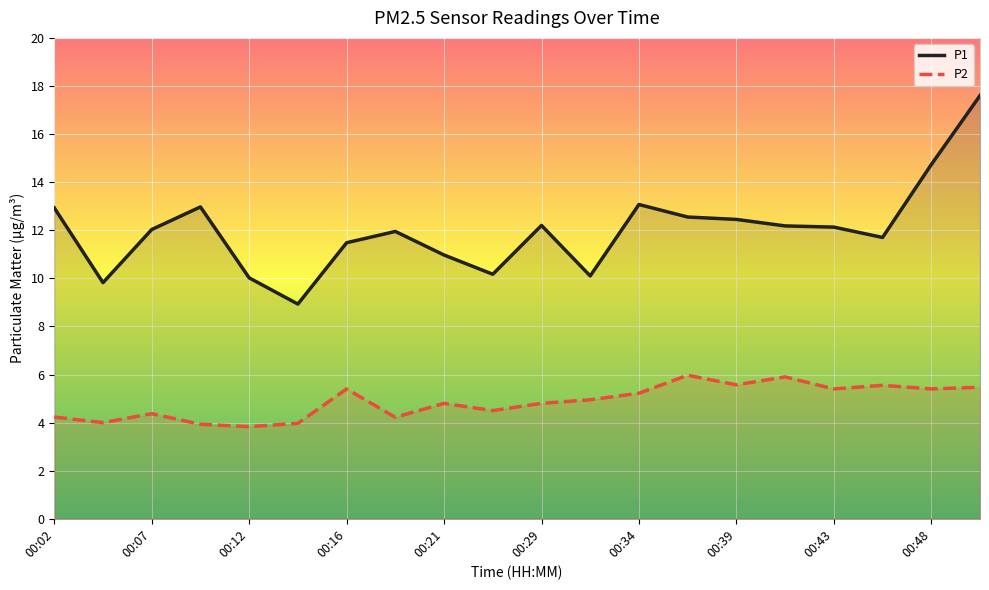

At which category is the sum across all series the highest?

19